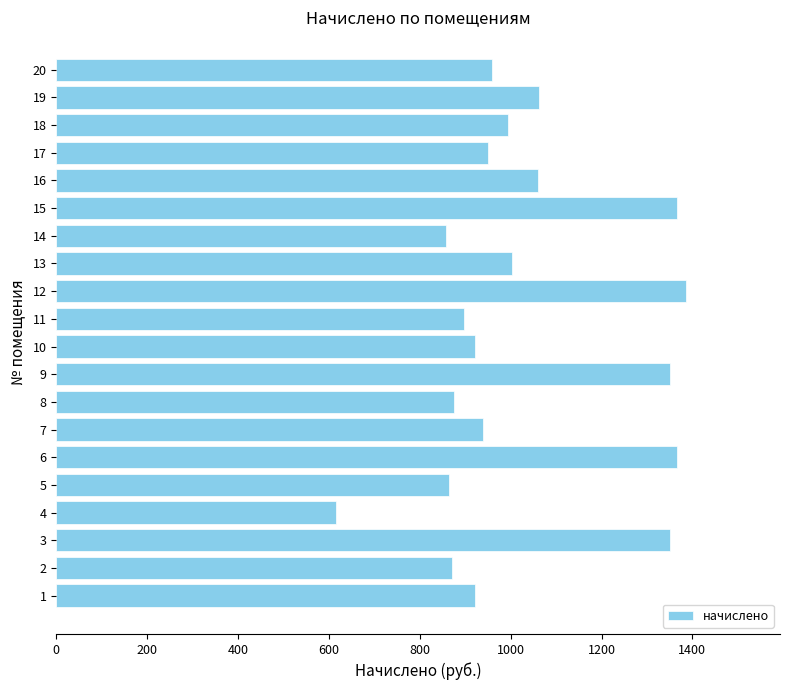

What is the difference between the values at 4 and 15?

750.1